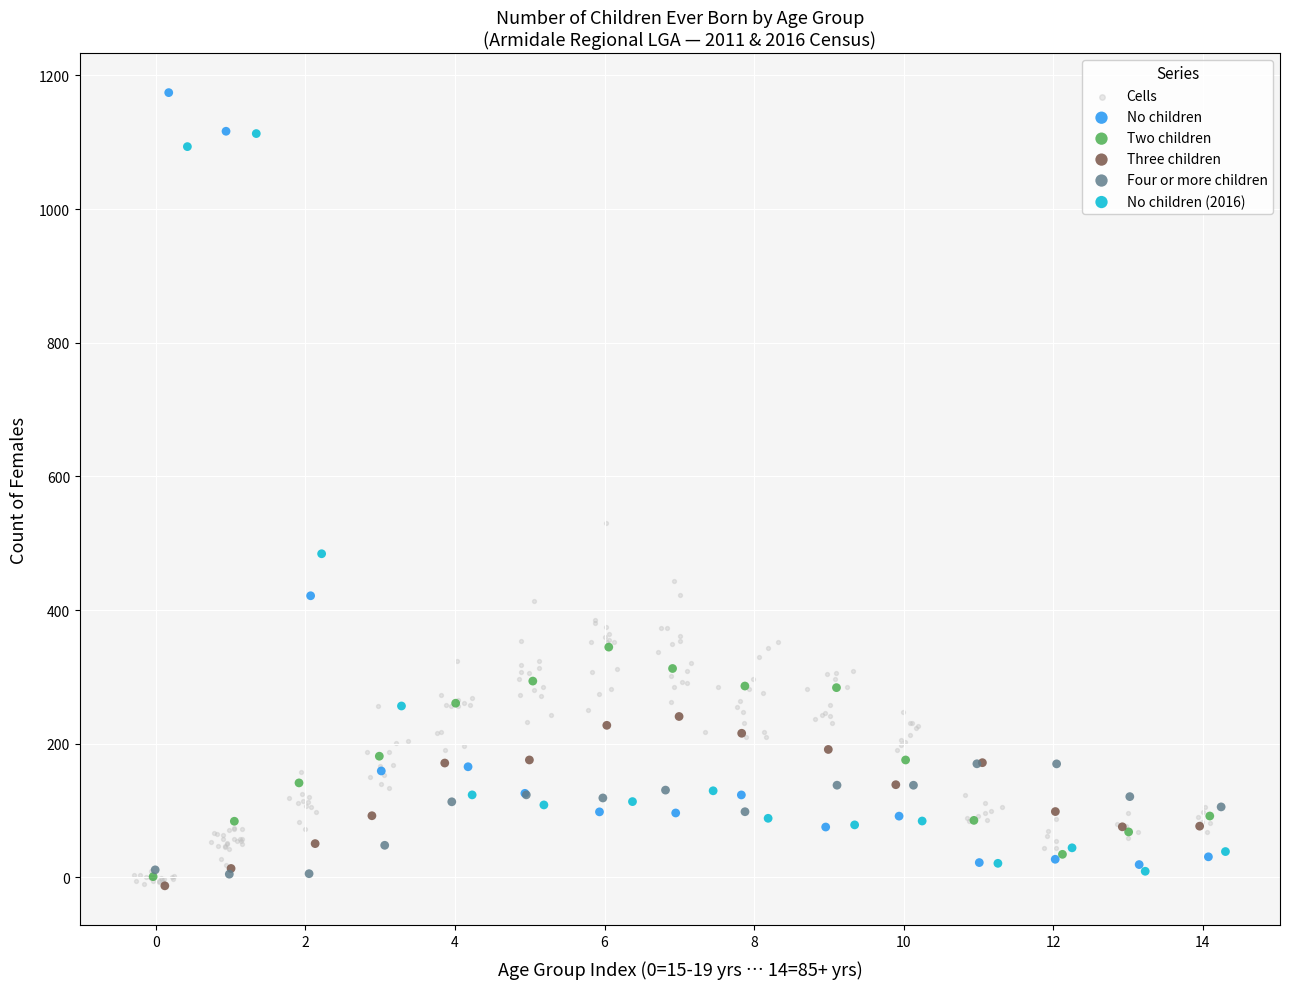

Which series reaches the maximum Y coordinate?

No children